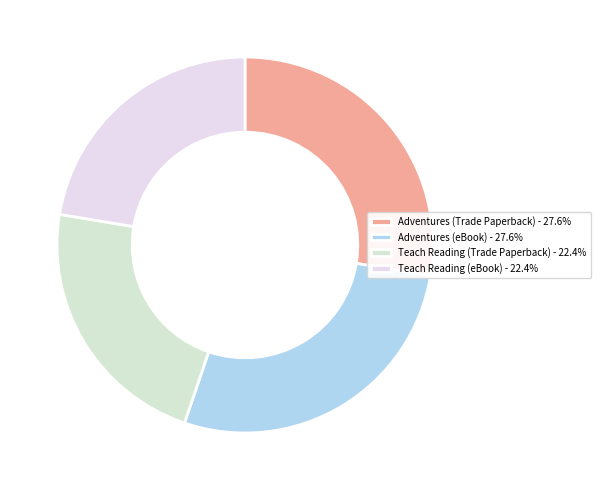

To the nearest percent, what portion does Adventures (Trade Paperback) represent?

28%